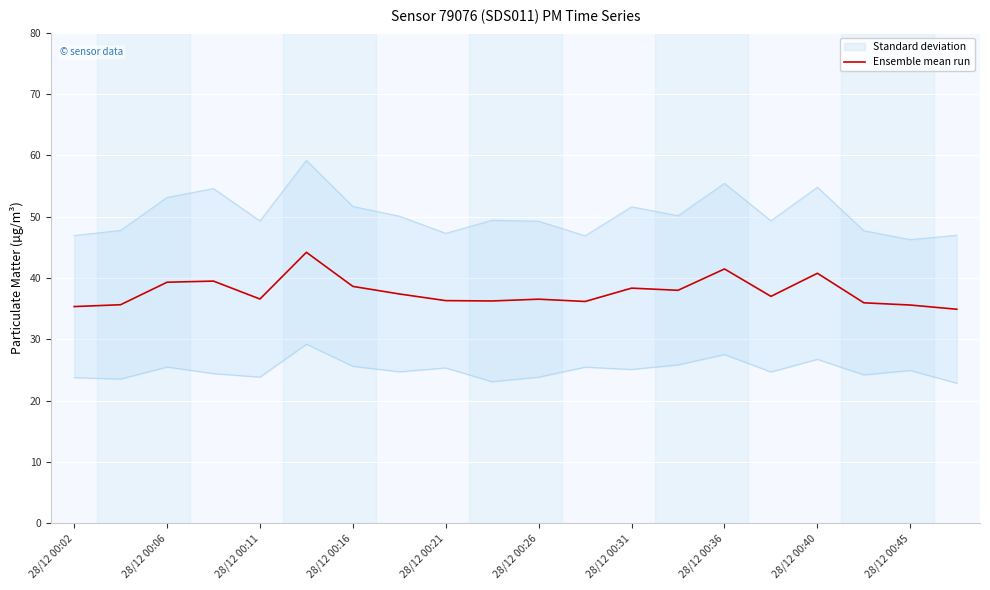

True or false: Ensemble mean run has a value of 41.5 at 28/12 00:36.

True